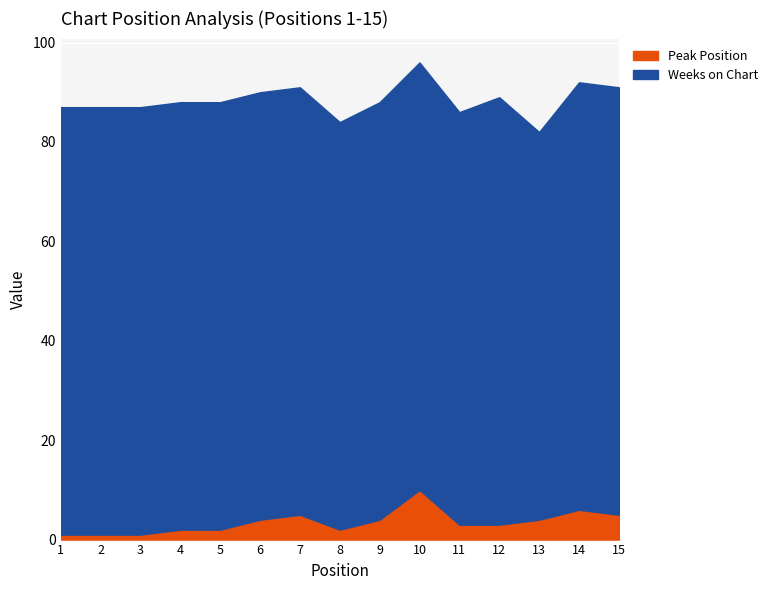

Rank the series by their average value, from highest to lowest.

Weeks on Chart, Peak Position